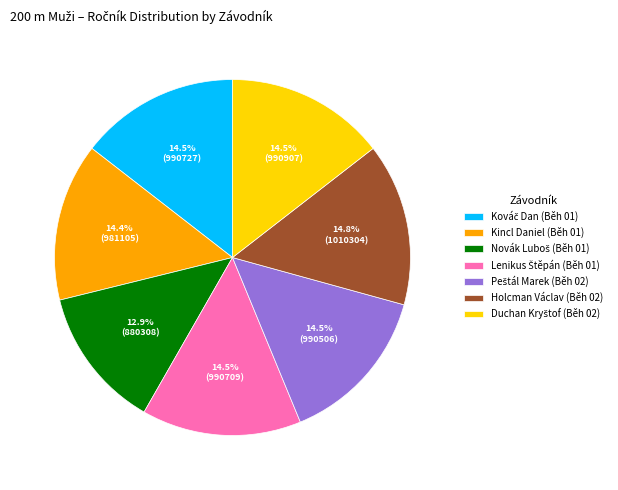

Is there any slice that represents more than half of the pie?

No